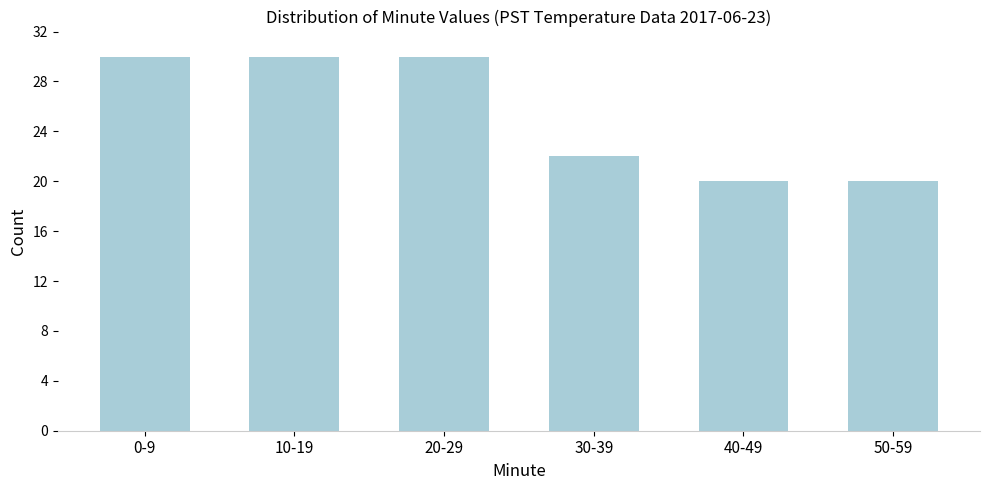

Reading left to right, transcribe all the data shown in this chart.

0-9=30	10-19=30	20-29=30	30-39=22	40-49=20	50-59=20